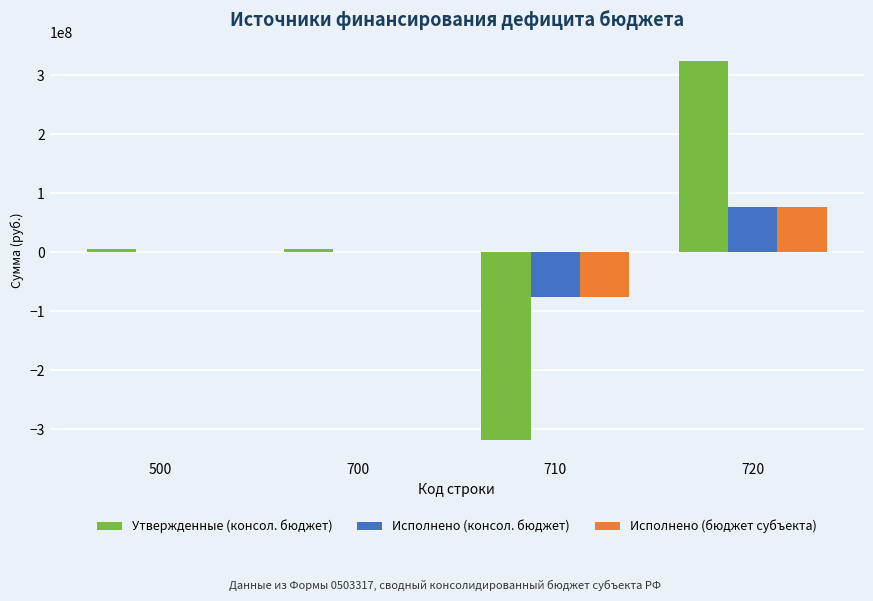

How many values in the Утвержденные (консол. бюджет) series exceed 4988922?

3